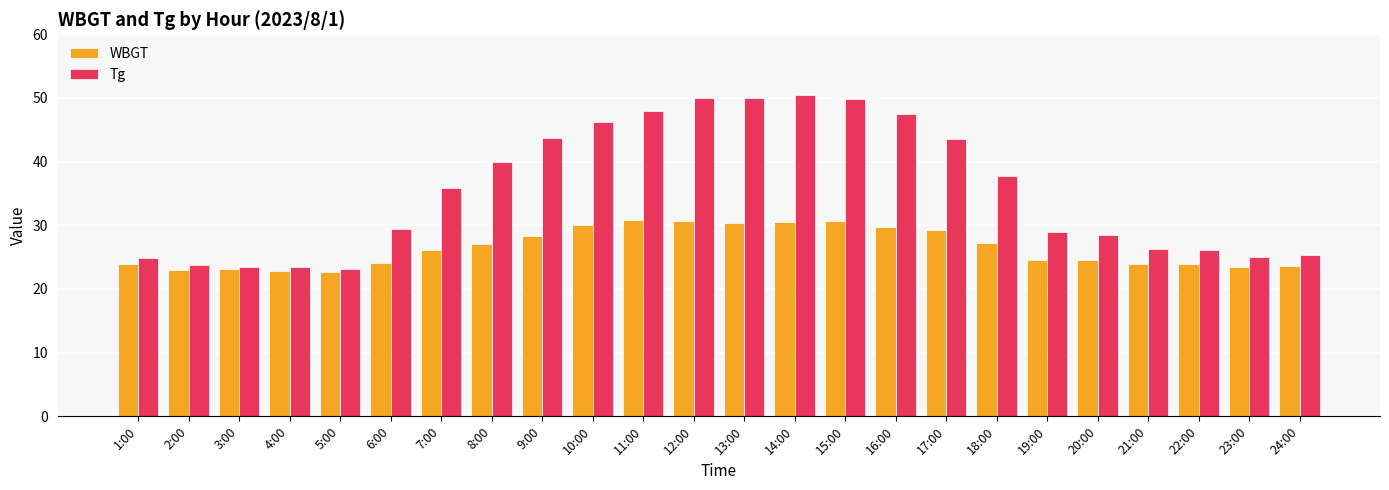

What are all the series names shown in the legend?

WBGT, Tg